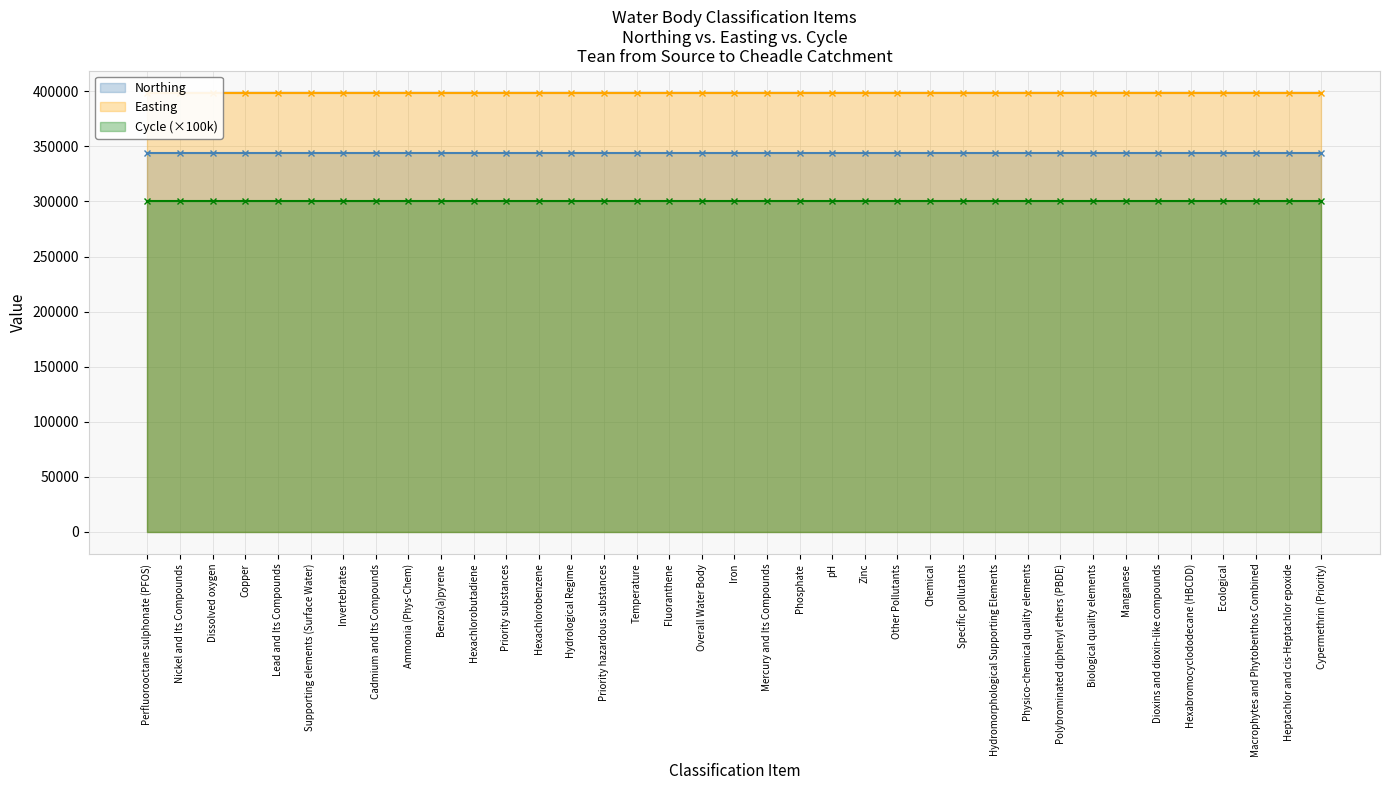

True or false: Cycle (×100k) has more than 2 points higher than both neighbors.

False